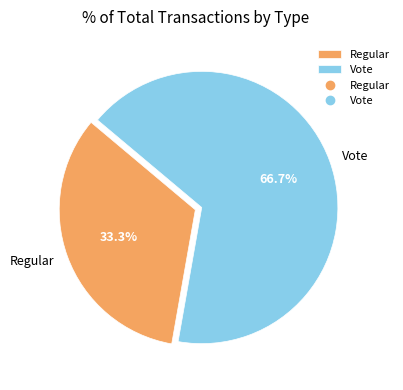

To the nearest percent, what is the difference between the largest and smallest slice percentages?

33%